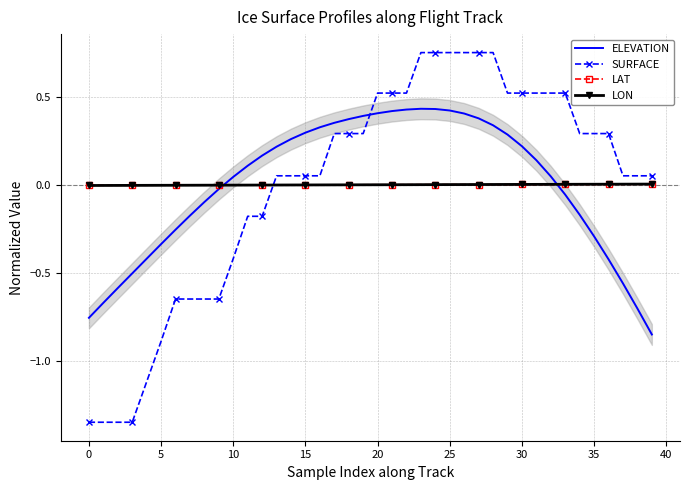

How many data points in LON are less than 0?

20